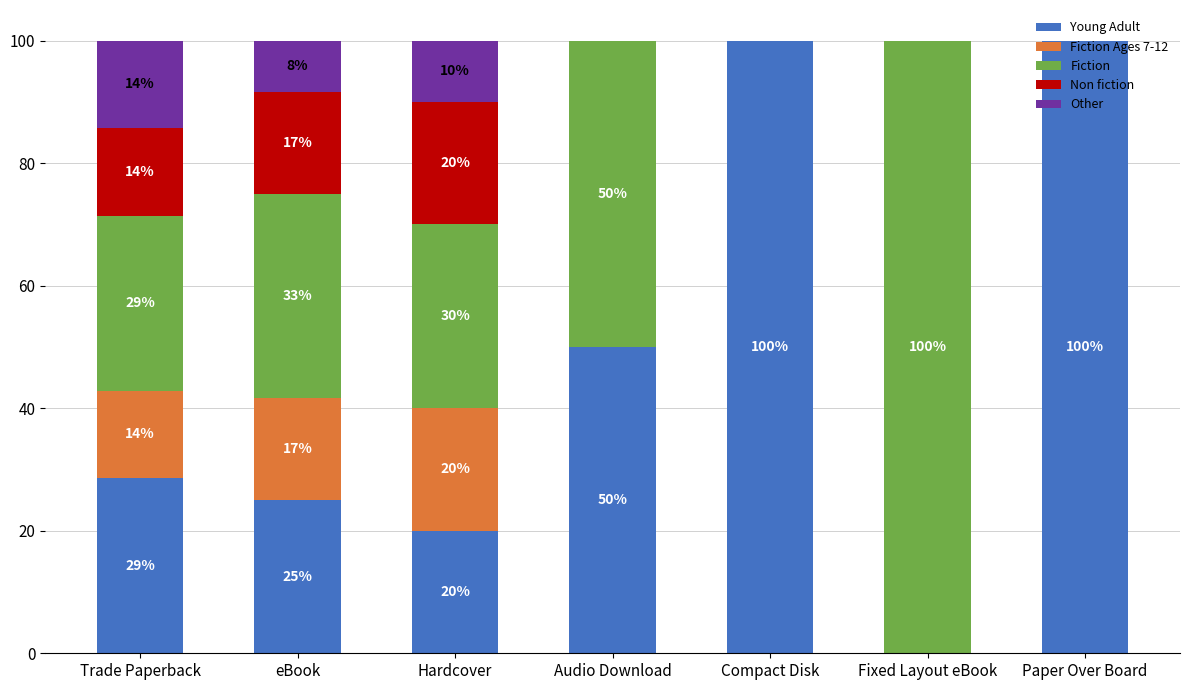

Does the chart contain stacked bars?

Yes